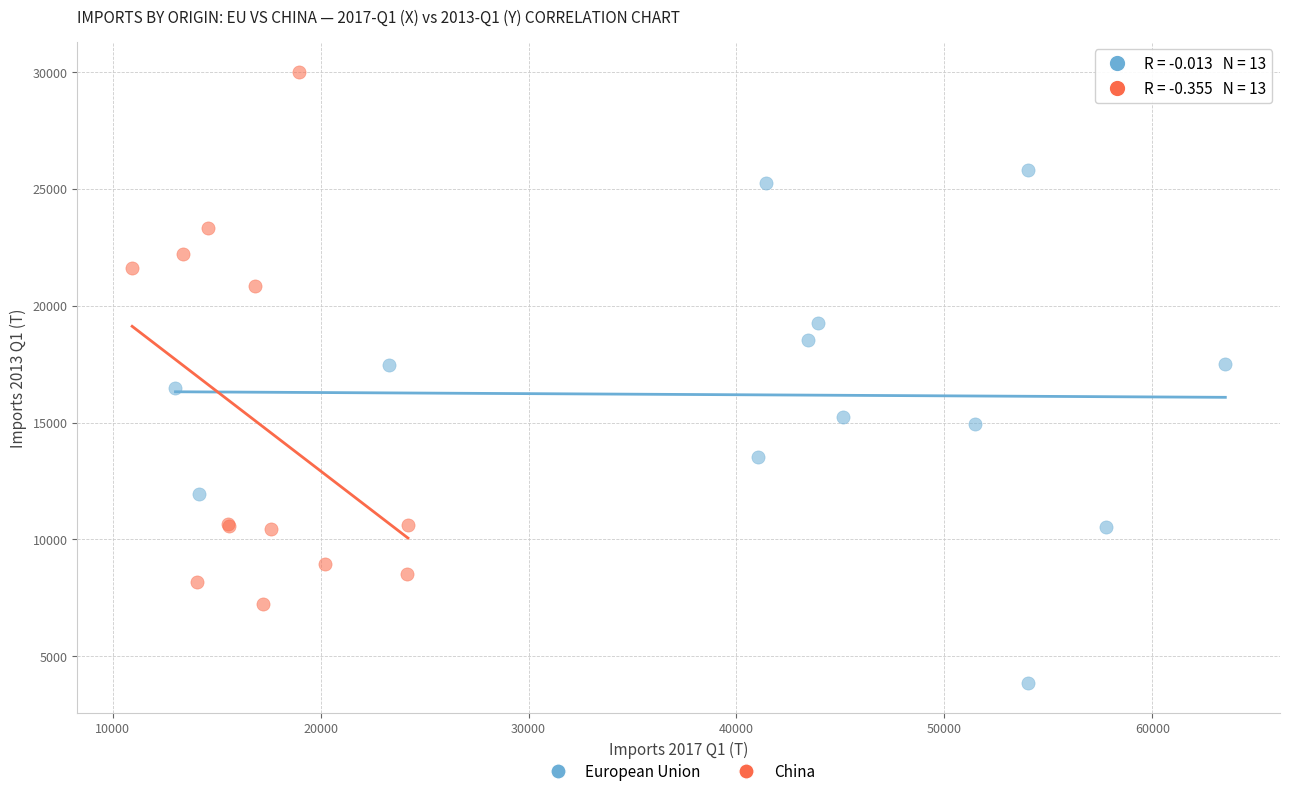

Which series reaches the maximum Y coordinate?

China